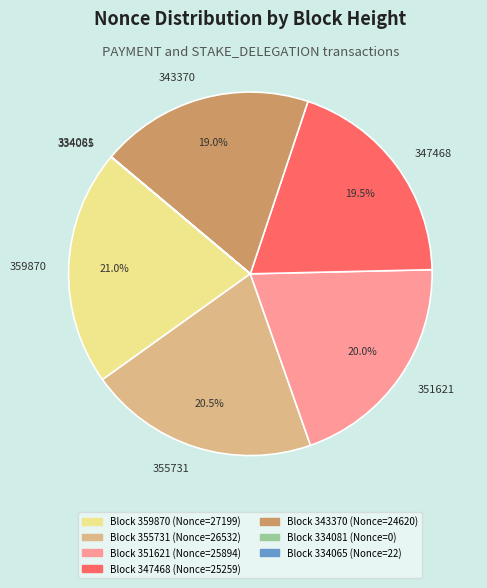

Which category has the biggest portion of the pie?

359870